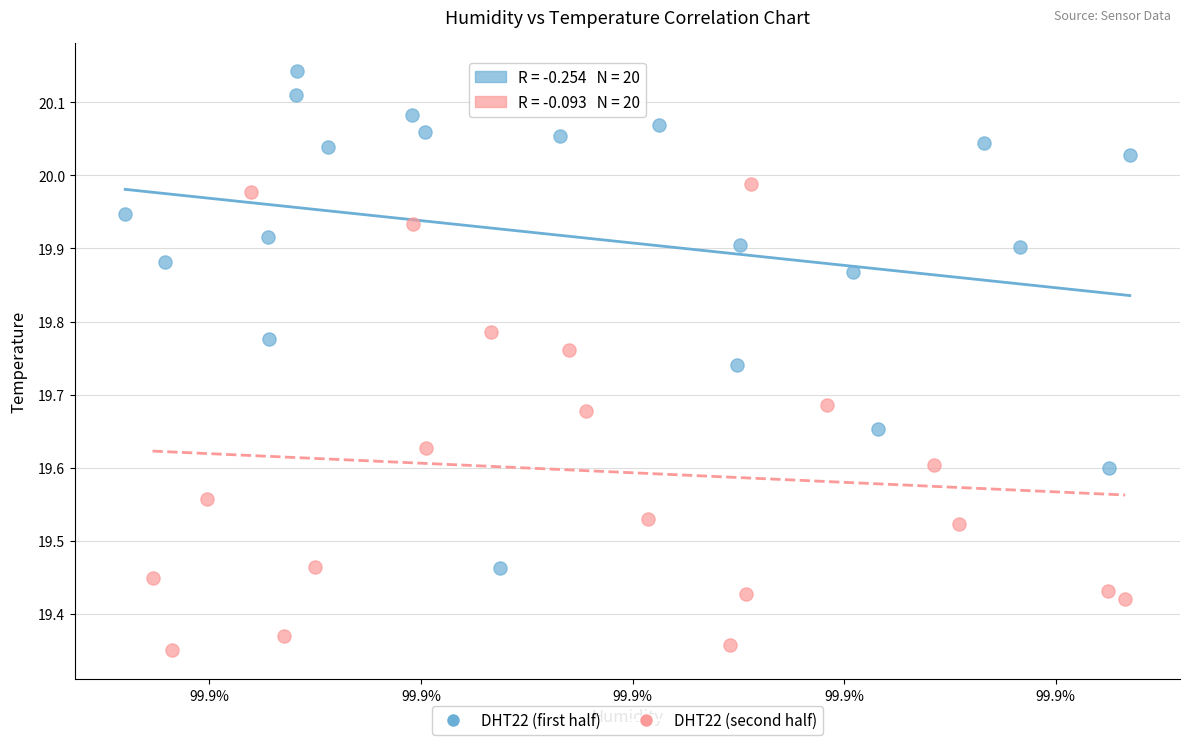

Which series reaches the maximum Y coordinate?

DHT22 (first half)